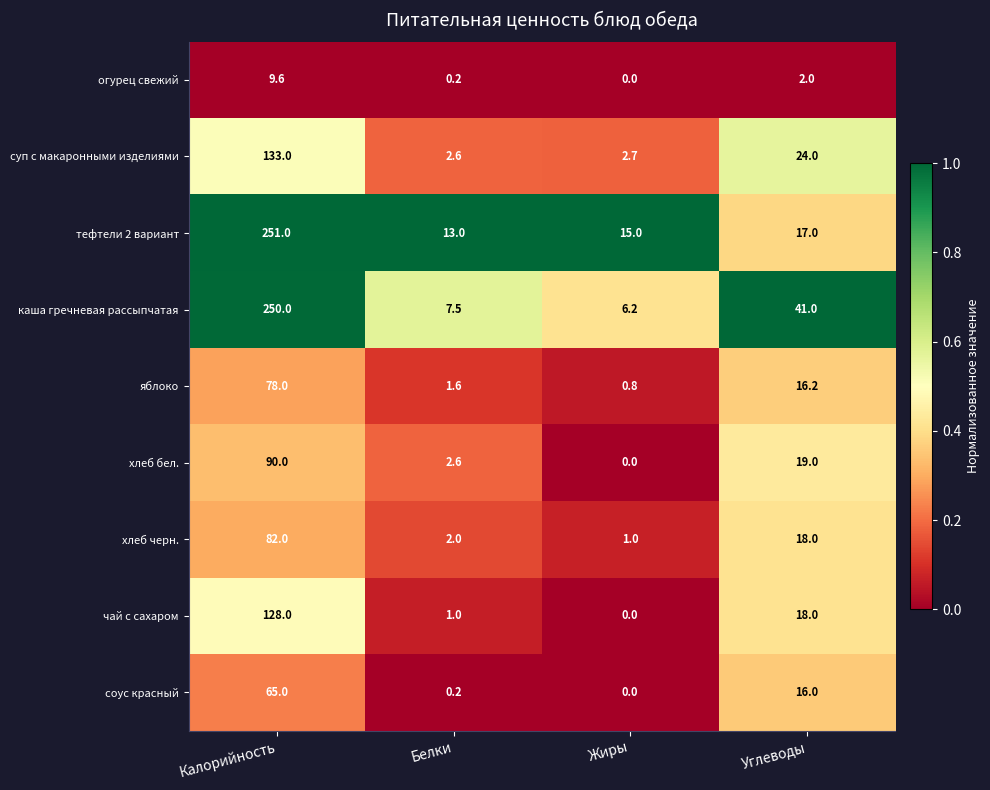

Which series has the largest total across all categories?

каша гречневая рассыпчатая